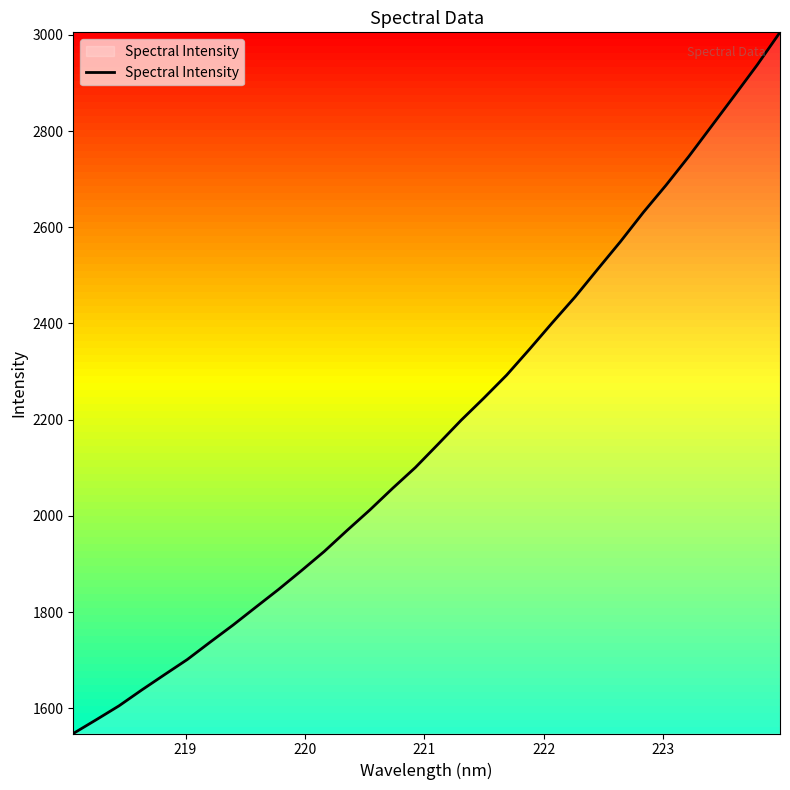

What is the difference between the maximum and minimum values?

1457.7